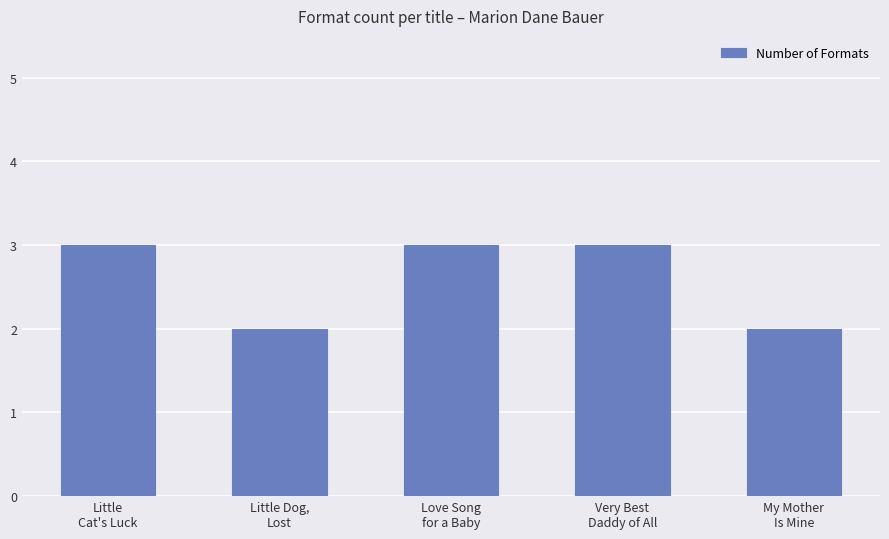

The chart shows a value of 1 at Love Song
for a Baby. True or false?

False